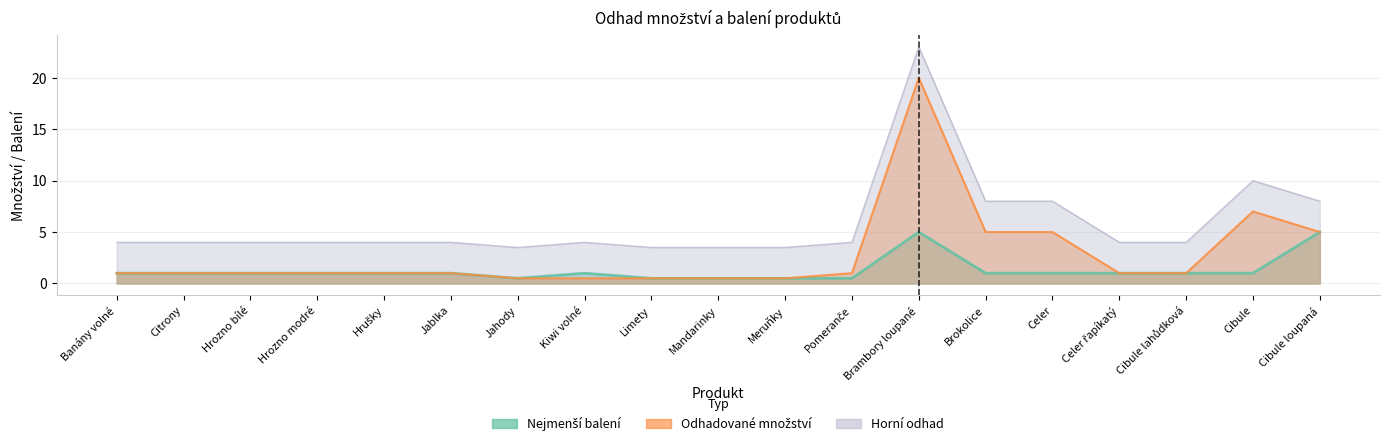

What is the value of the Odhadované množství point at the 3rd from the left?

1.0